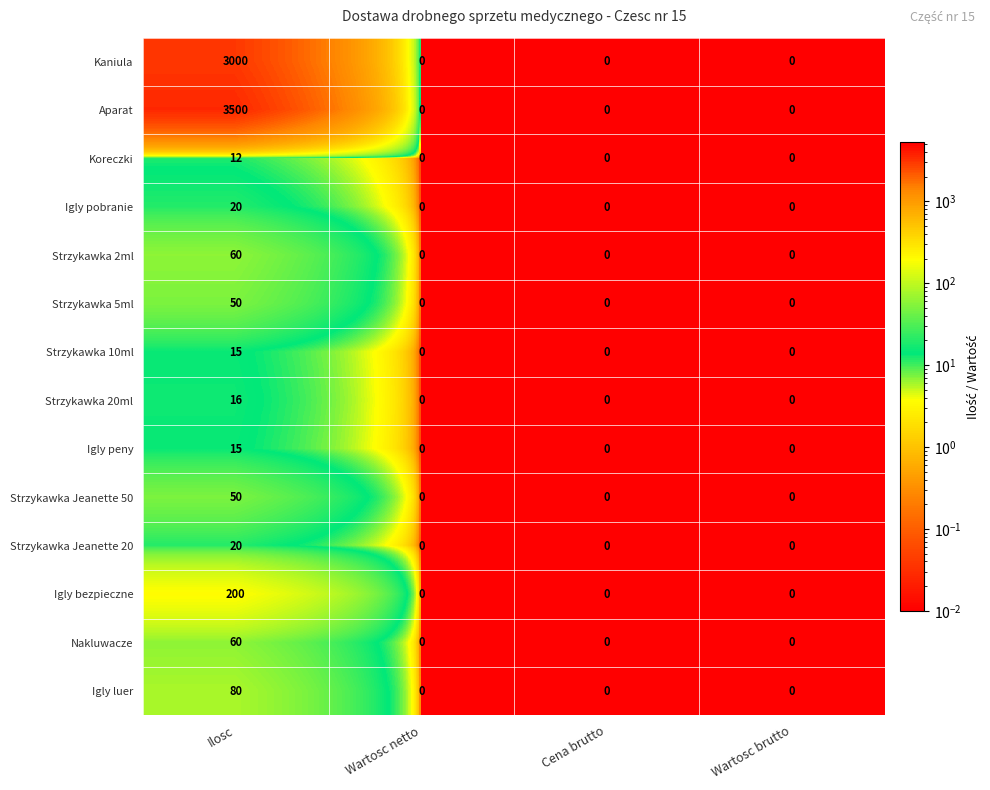

Is the value of Strzykawka Jeanette 50 at Ilosc greater than the value of Nakluwacze at Cena brutto?

Yes